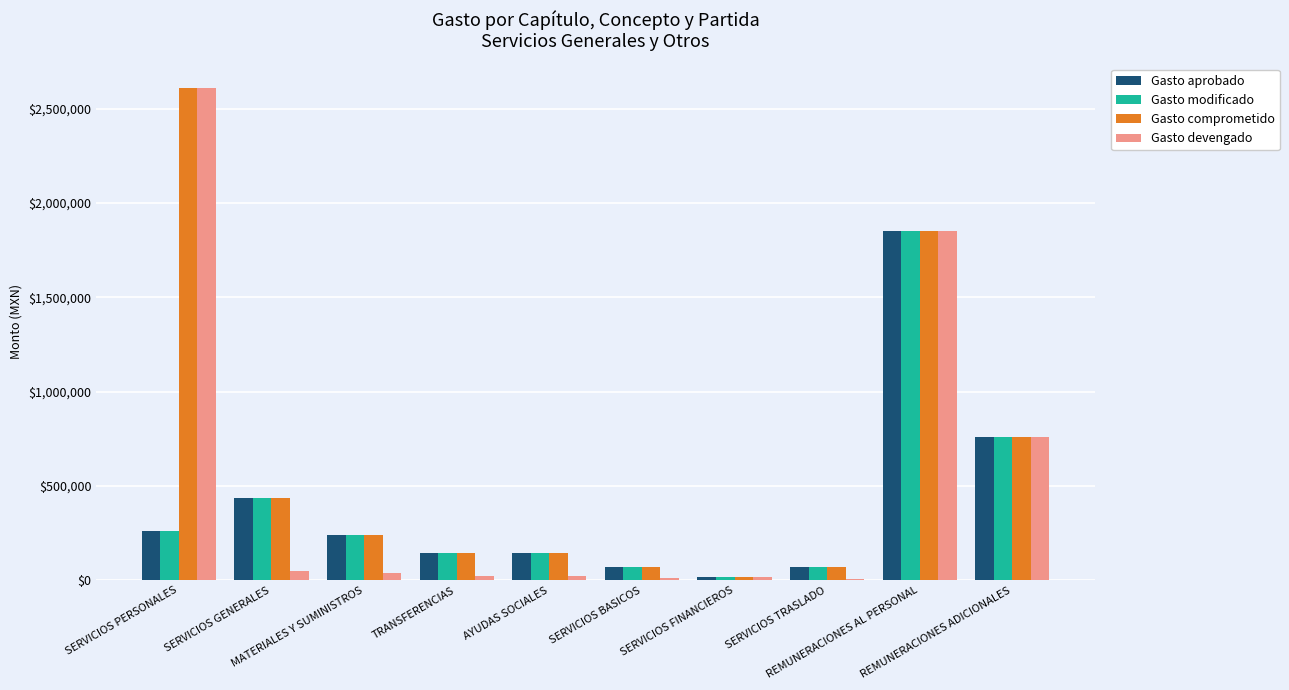

What is the difference between the maximum and second lowest values in the Gasto devengado series?

2598394